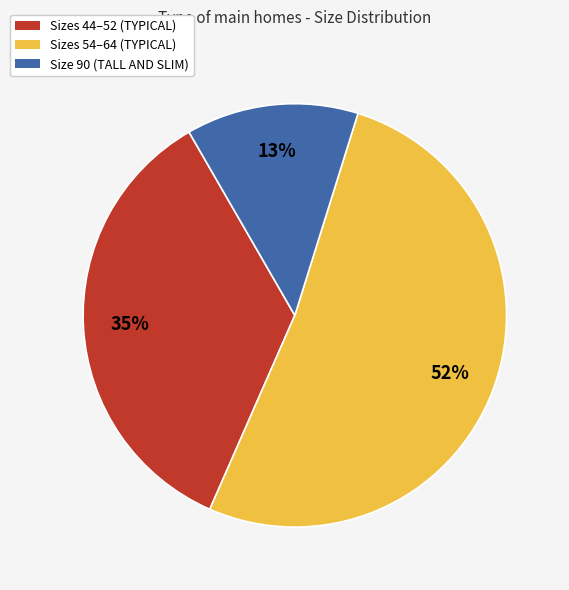

To the nearest percent, what is the difference between the largest and smallest slice percentages?

39%